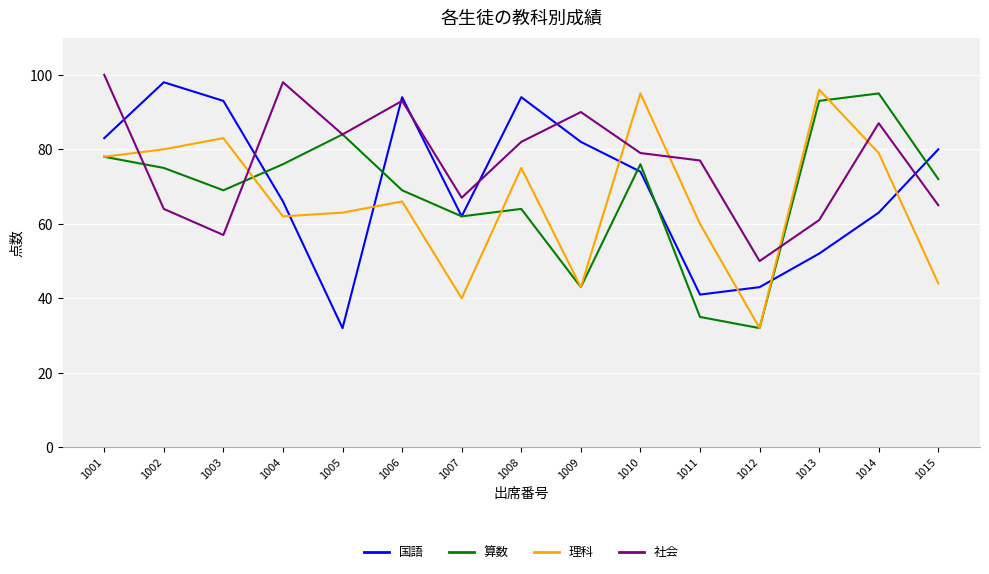

At which label does 算数 reach its peak?

1014